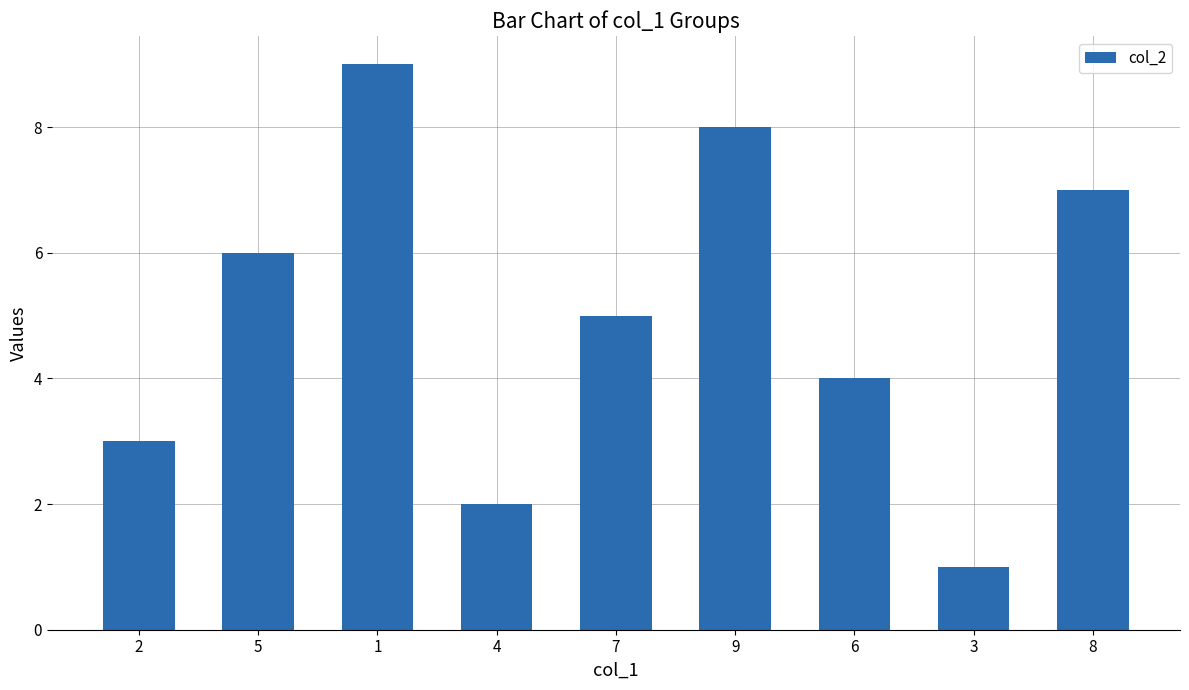

How many series are shown in this chart?

1